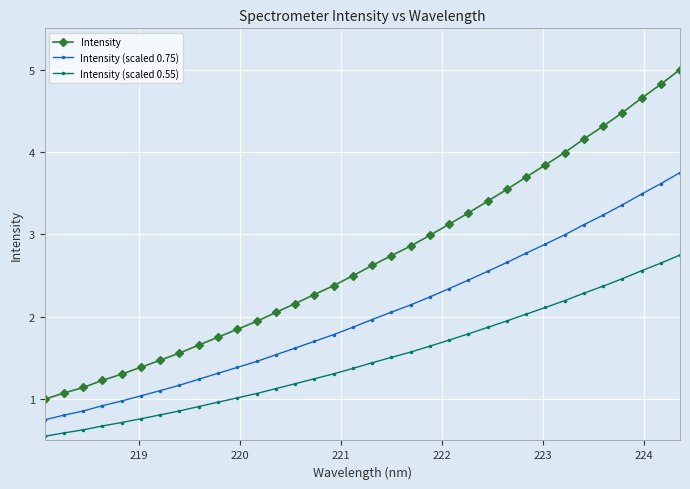

Which series has the largest total across all categories?

Intensity